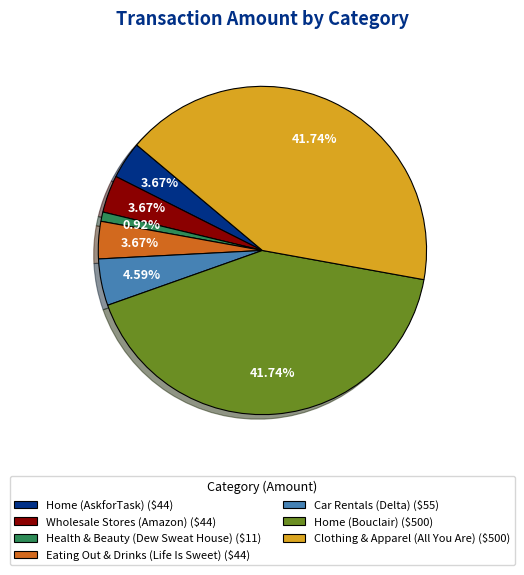

To the nearest percent, what portion does Home (Bouclair) represent?

42%